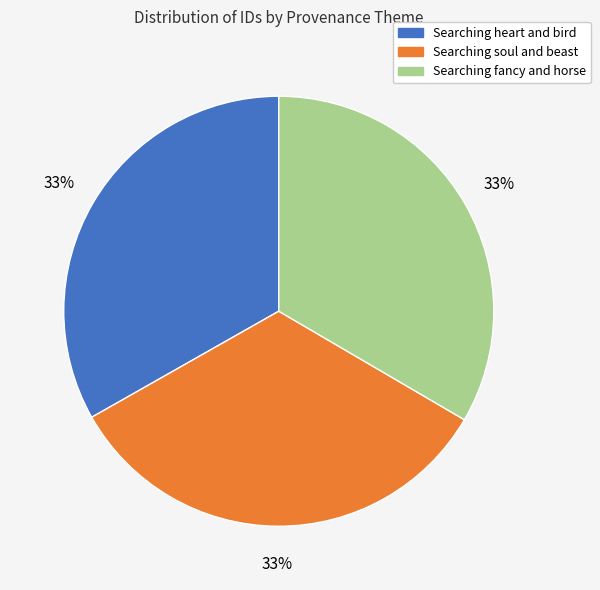

To the nearest percent, what portion does Searching soul and beast represent?

33%